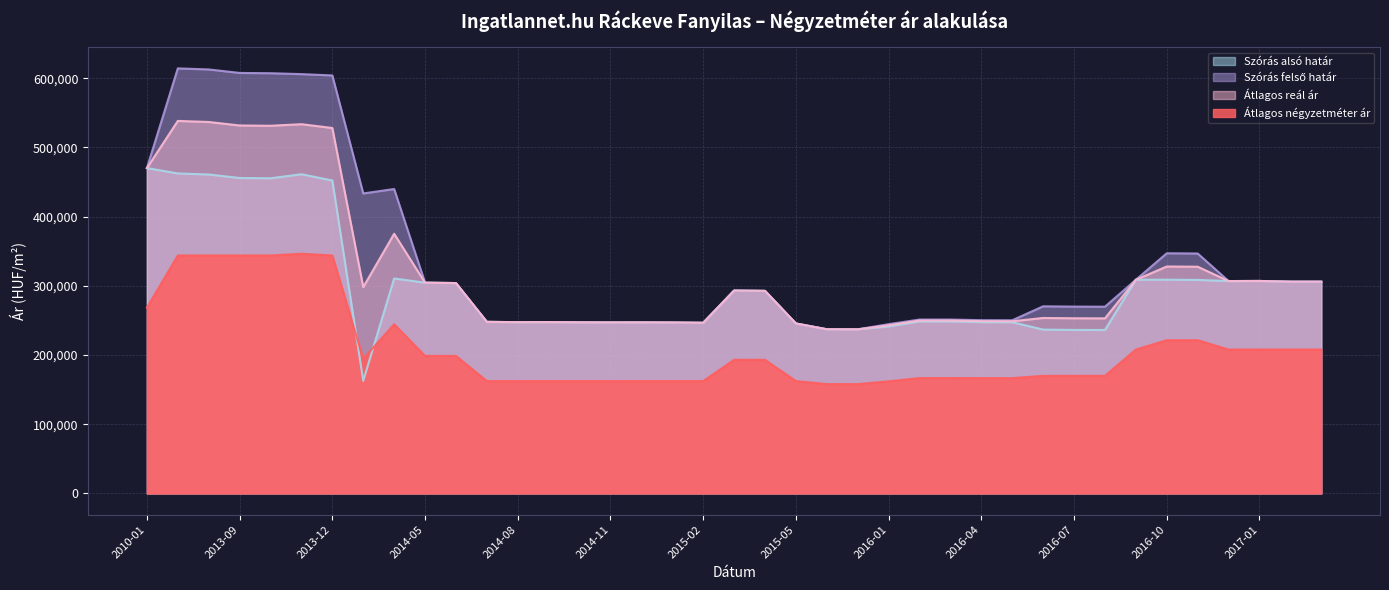

What is the average value of the Szórás felső határ series?

337815